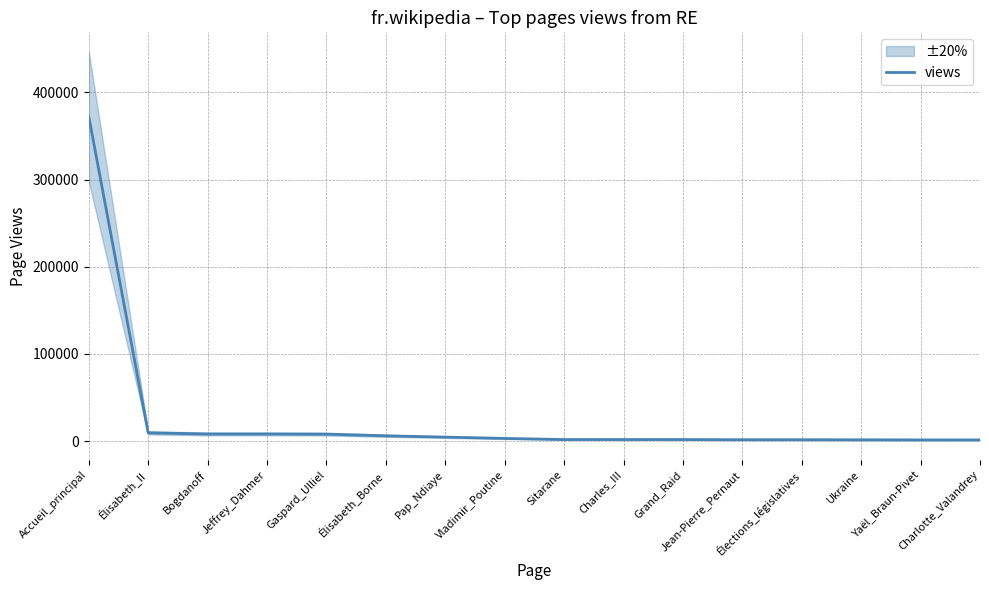

Which has a higher value, Charlotte_Valandrey or Jeffrey_Dahmer?

Jeffrey_Dahmer